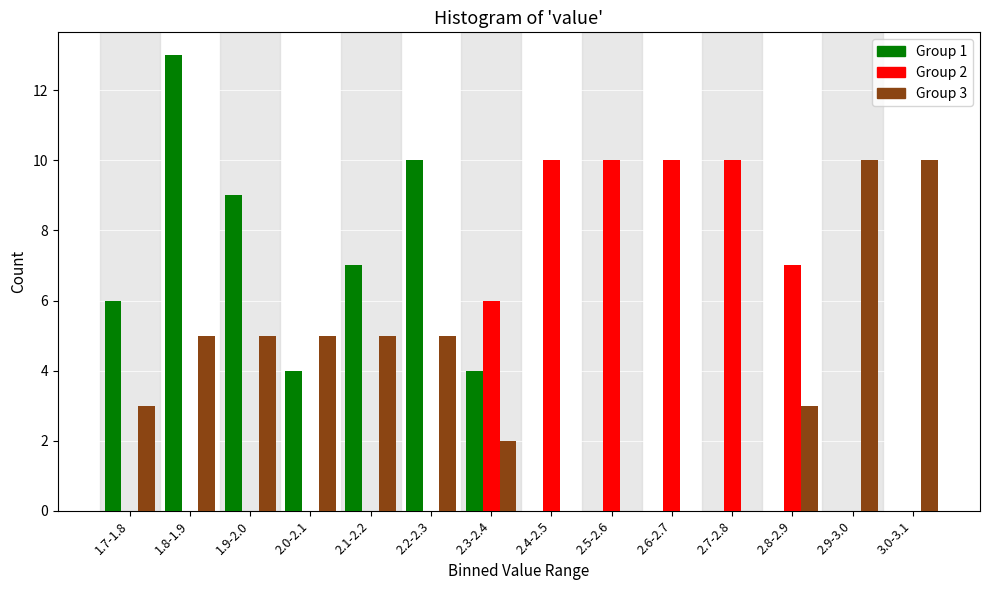

The Group 3 series shows 10 at 3.0-3.1. True or false?

True